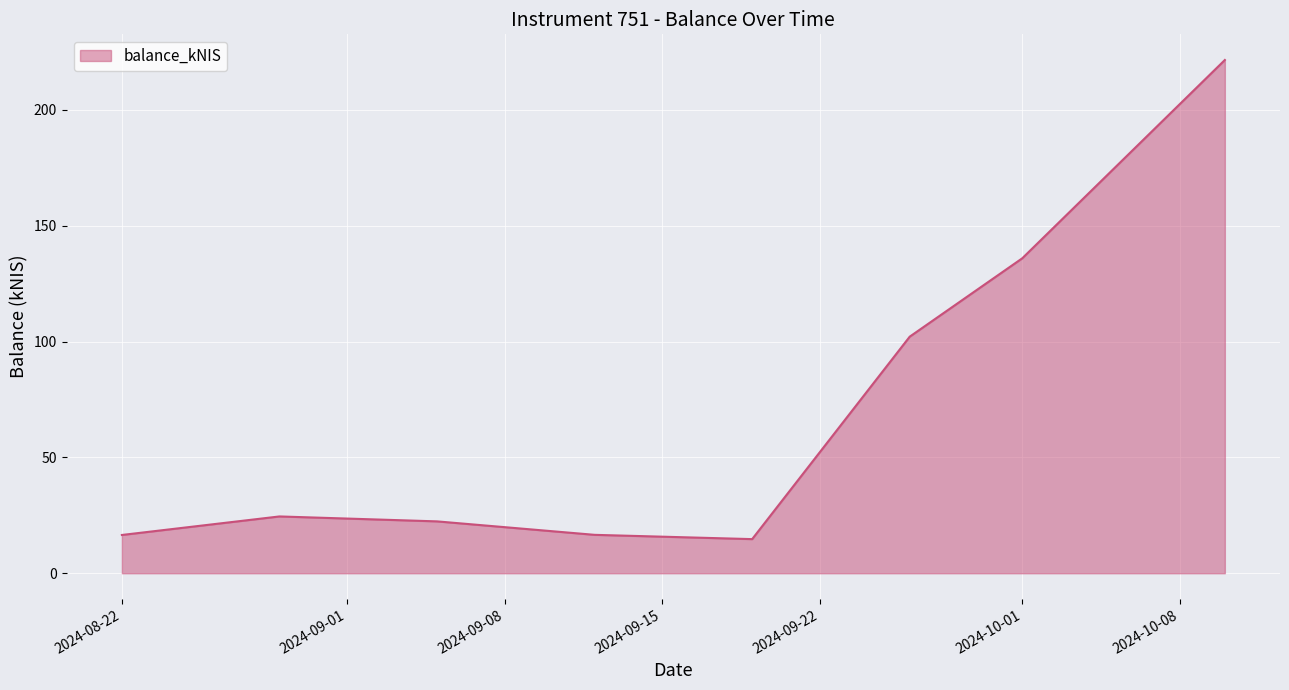

What is the smallest value displayed?

14.7